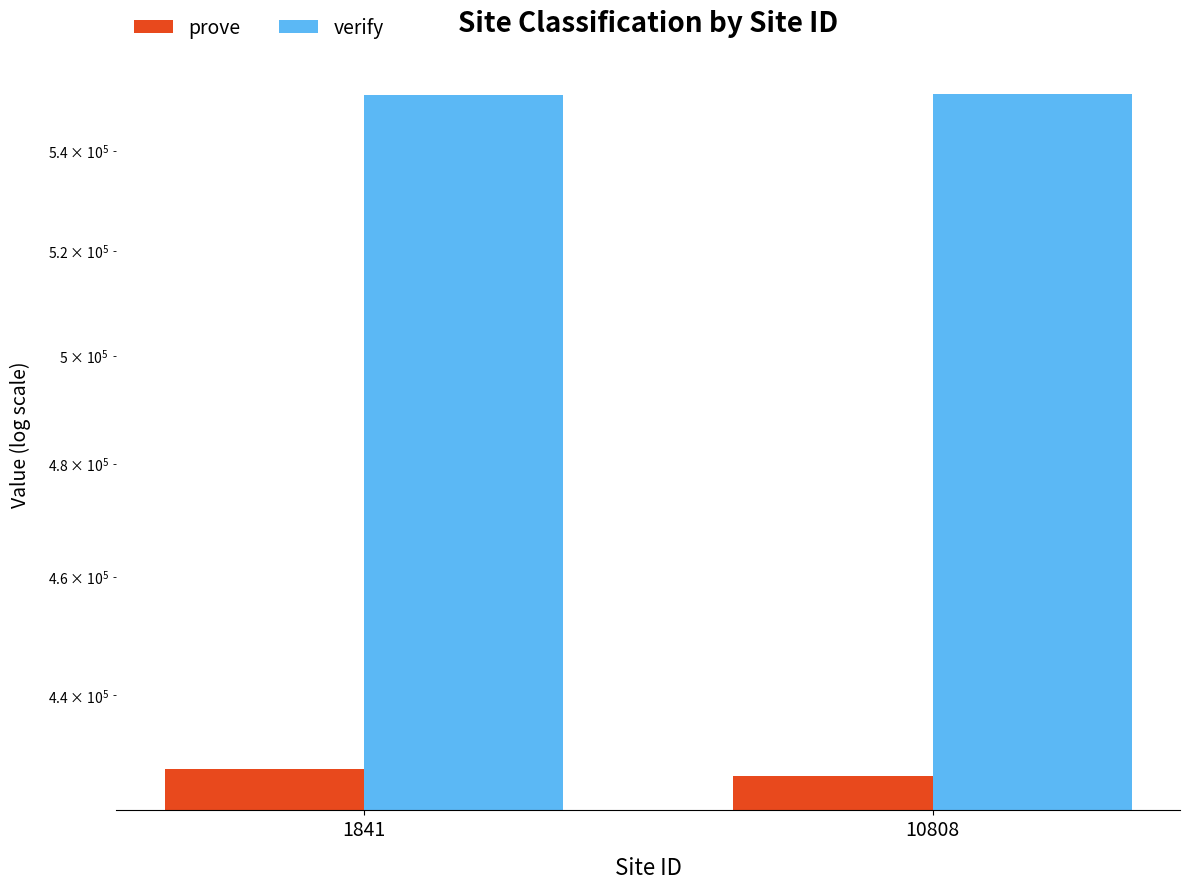

At which label is verify closest to 551642?

1841